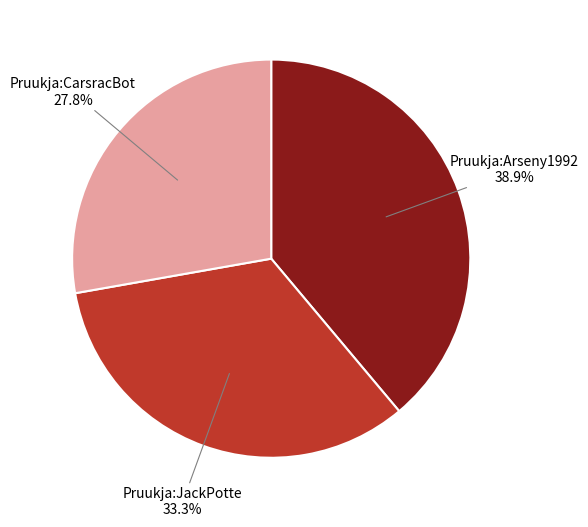

Is there any slice that represents more than half of the pie?

No